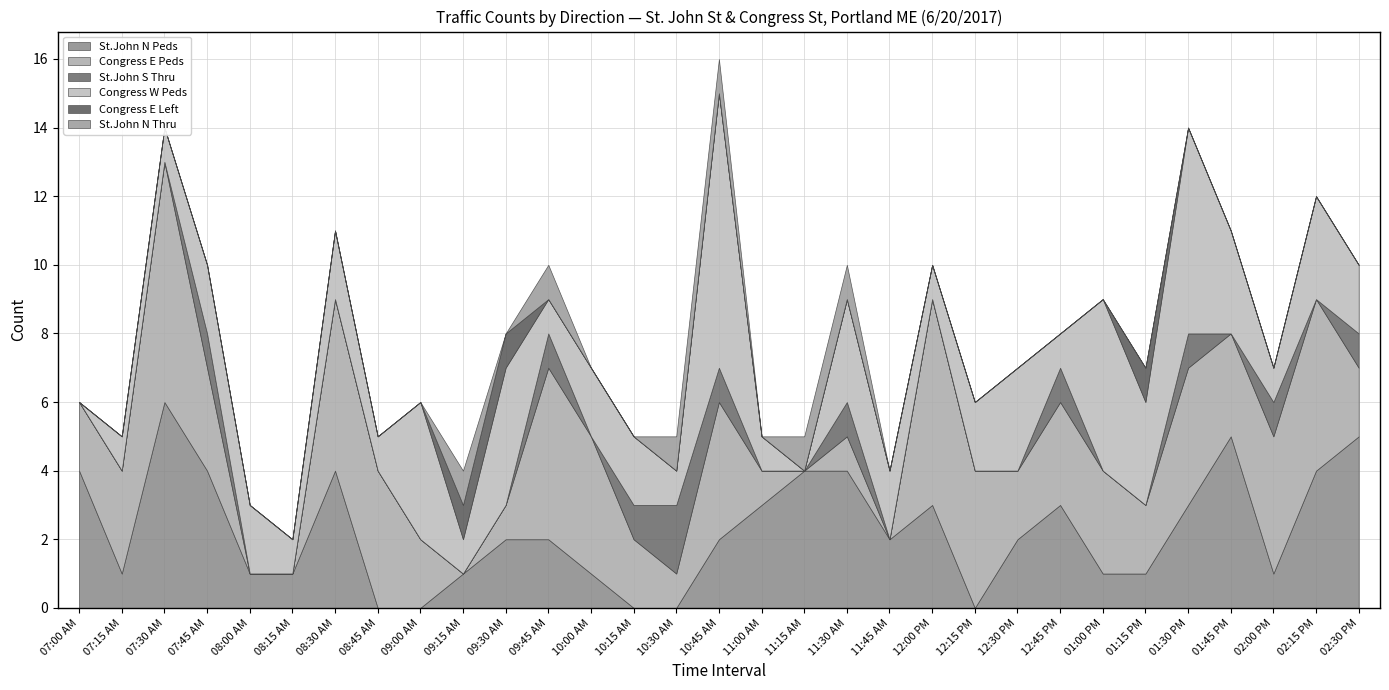

What is the difference between the maximum and second lowest values in the St.John N Peds series?

6